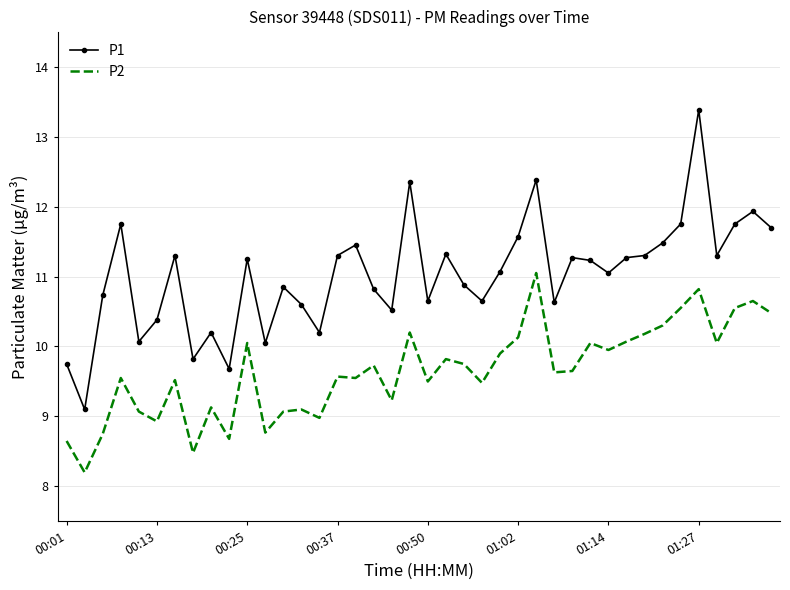

True or false: P2 and P1 intersect in this chart.

False